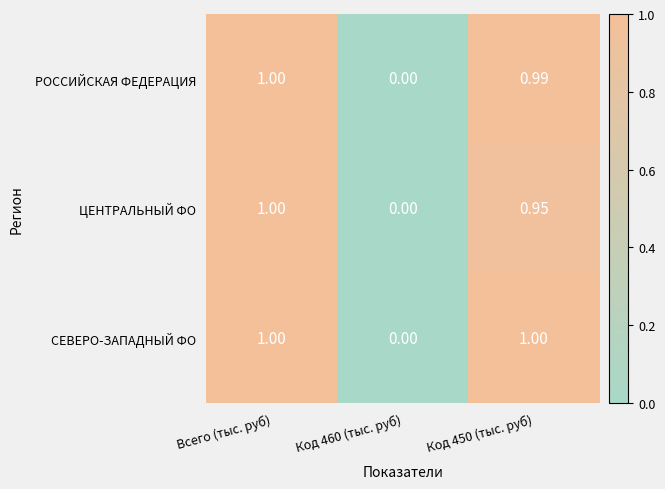

Which series changed the most between Всего (тыс. руб) and Код 450 (тыс. руб)?

ЦЕНТРАЛЬНЫЙ ФО